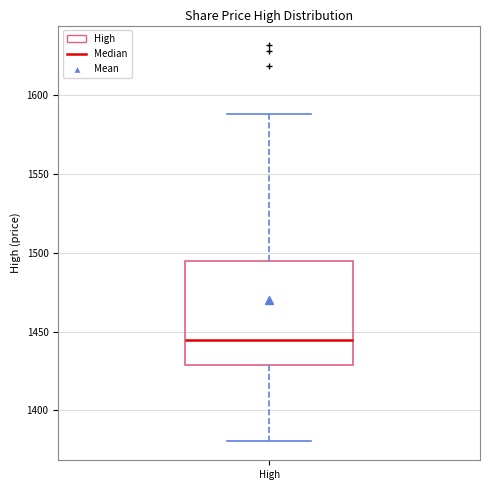

Where is the lower edge of the box for High on the y-axis? The values are not printed on the chart, so give them approximately, as read against the axis.

1430